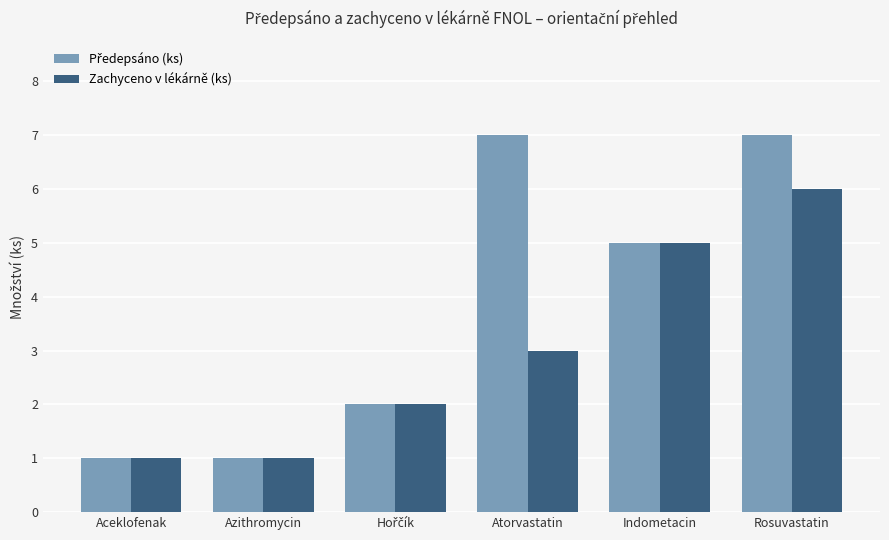

The value of Zachyceno v lékárně (ks) at Indometacin is 8. True or false?

False